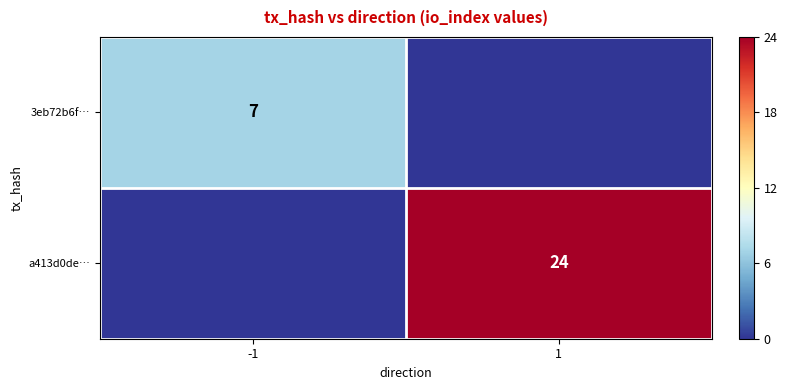

The value of a413d0de… at 1 is 16. True or false?

False